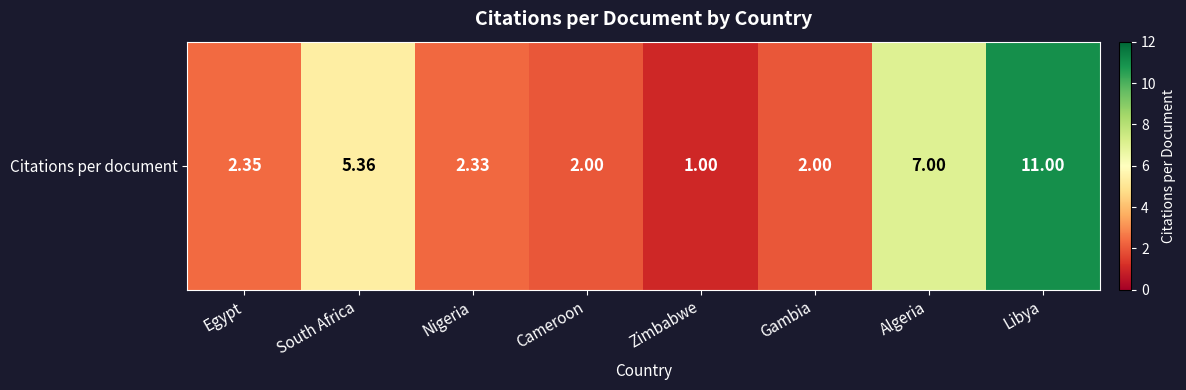

The chart shows a value of 1.7 at Zimbabwe. True or false?

False